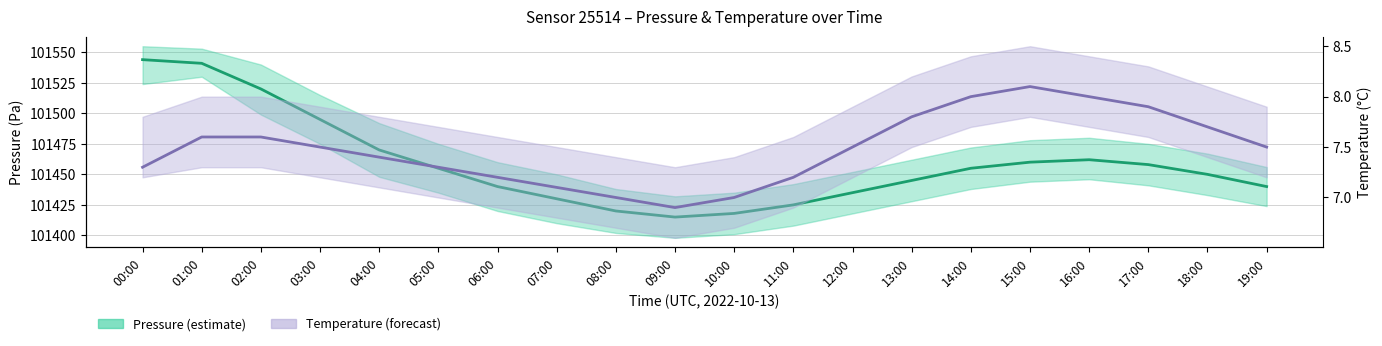

The value of Pressure (center) at 13:00 is 140565.3. True or false?

False